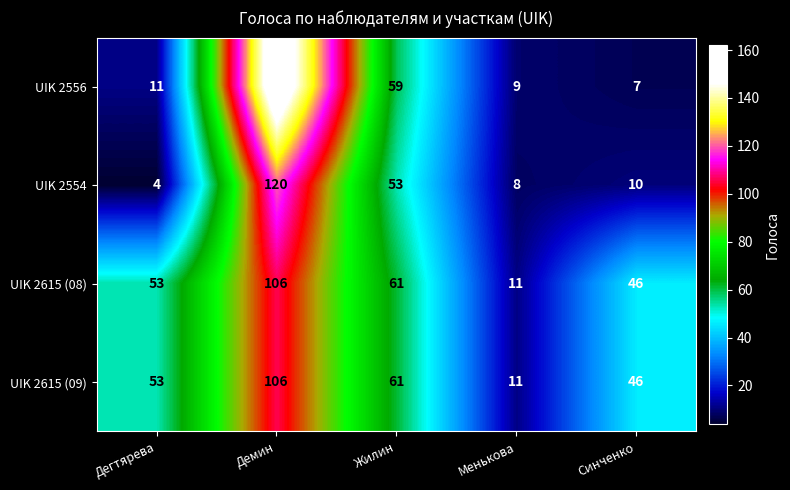

What is the average value of the UIK 2556 series?

50